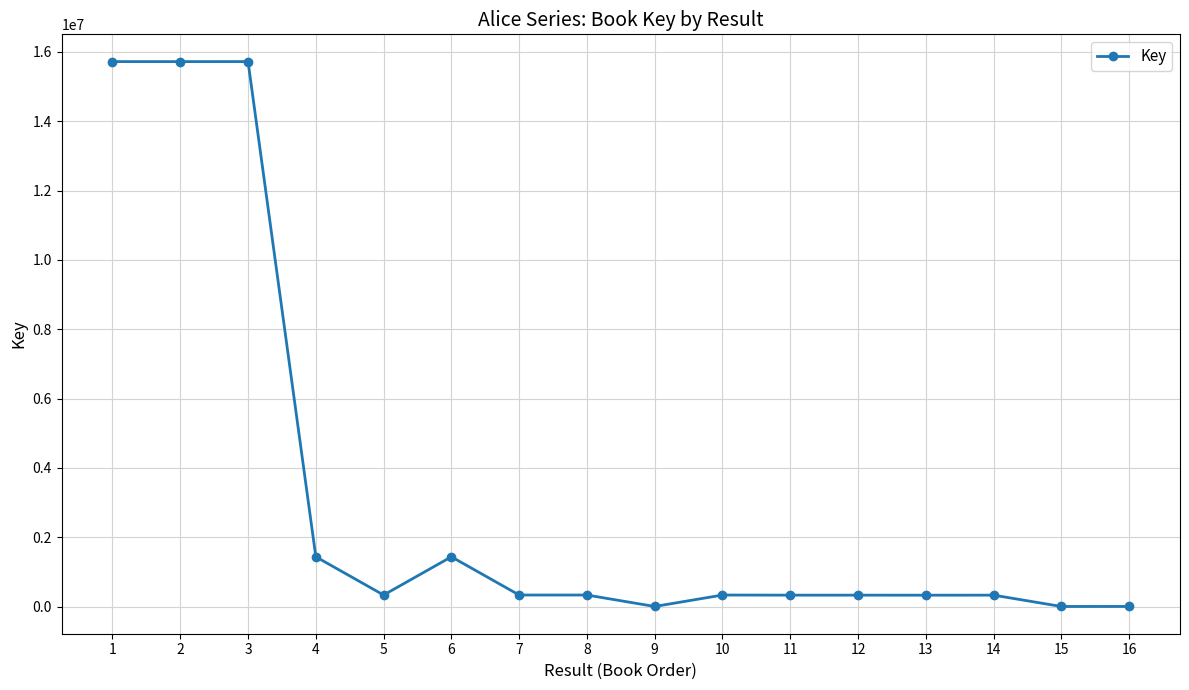

What value does the data have at 5, to the nearest 50?

335850